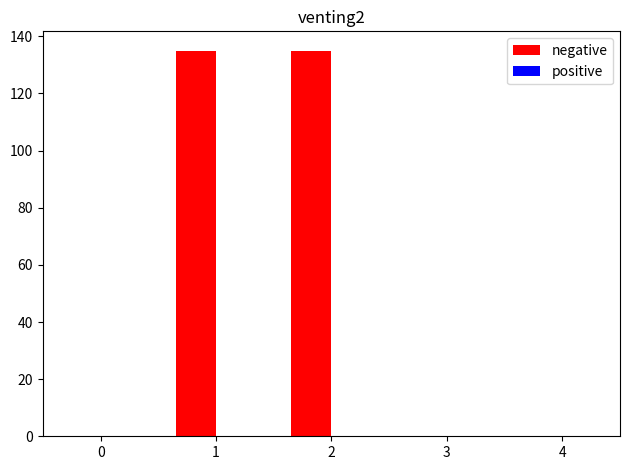

Which series changed the most between 1 and 4?

negative